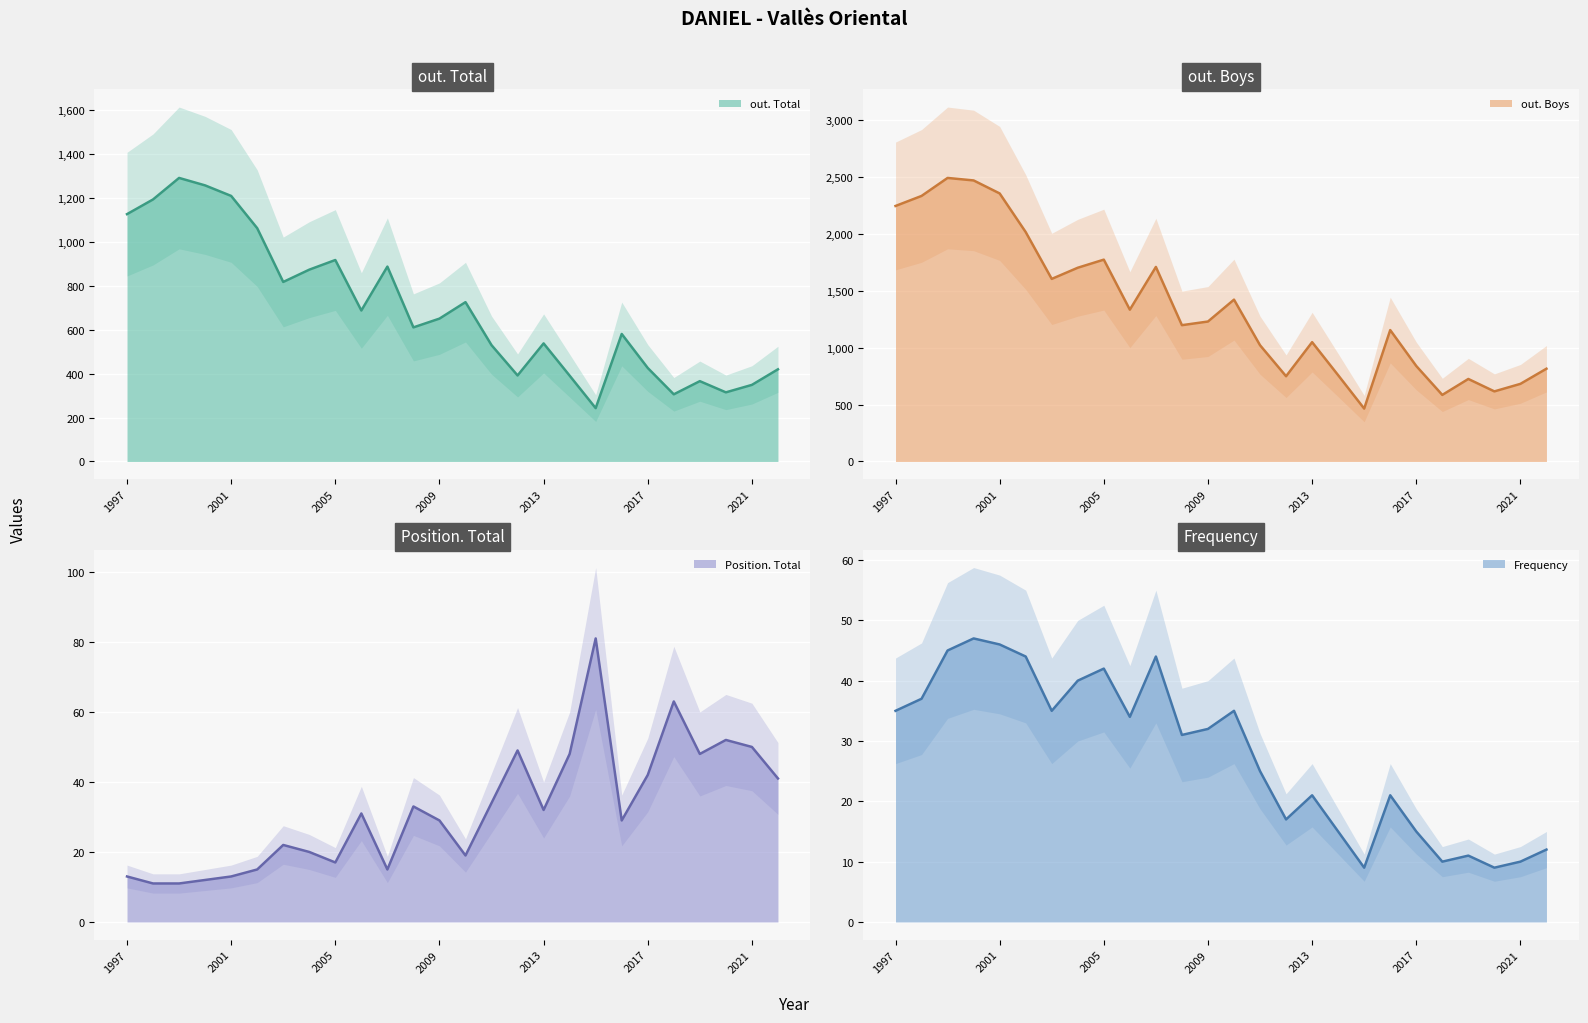

True or false: out. Total and Frequency intersect in this chart.

False